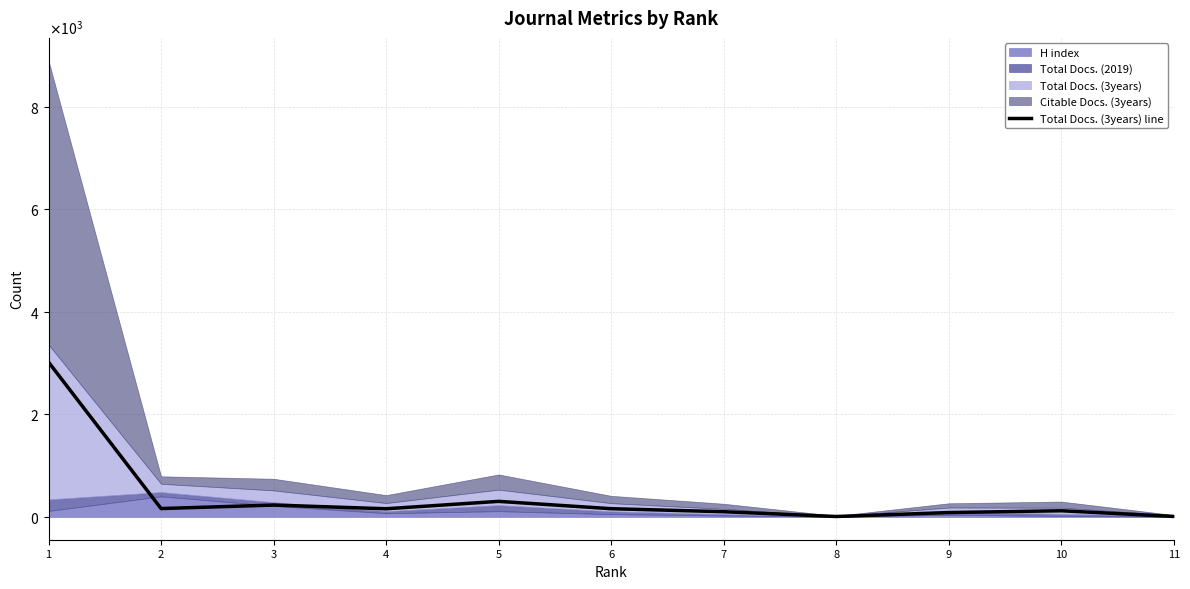

Approximately how many times larger is the value at 2 compared to 1?

0.1